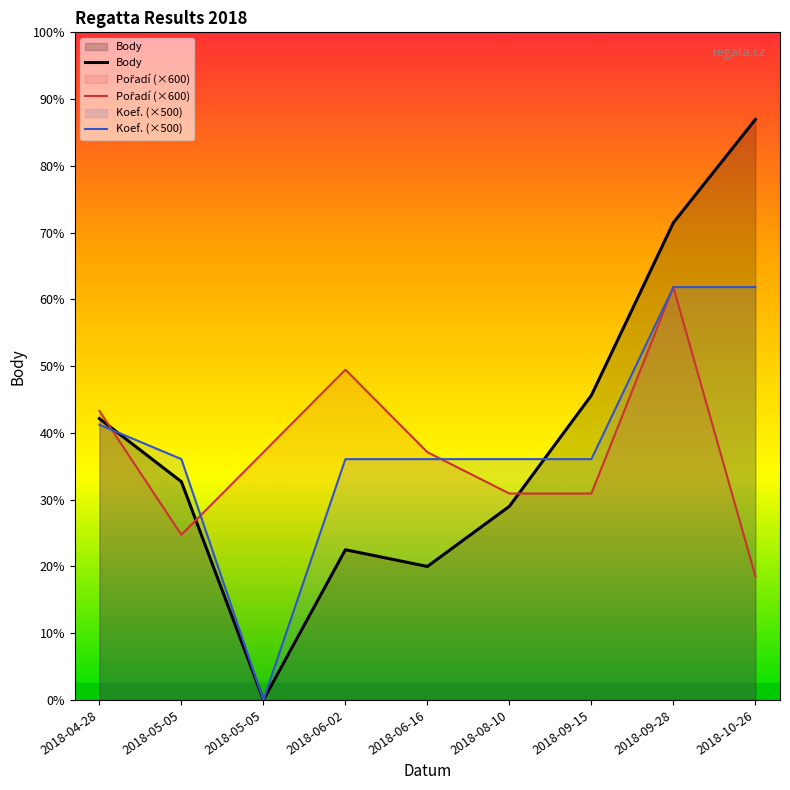

Which series ends up on top after the final intersection of Pořadí (×600) and Koef. (×500)?

Koef. (×500)